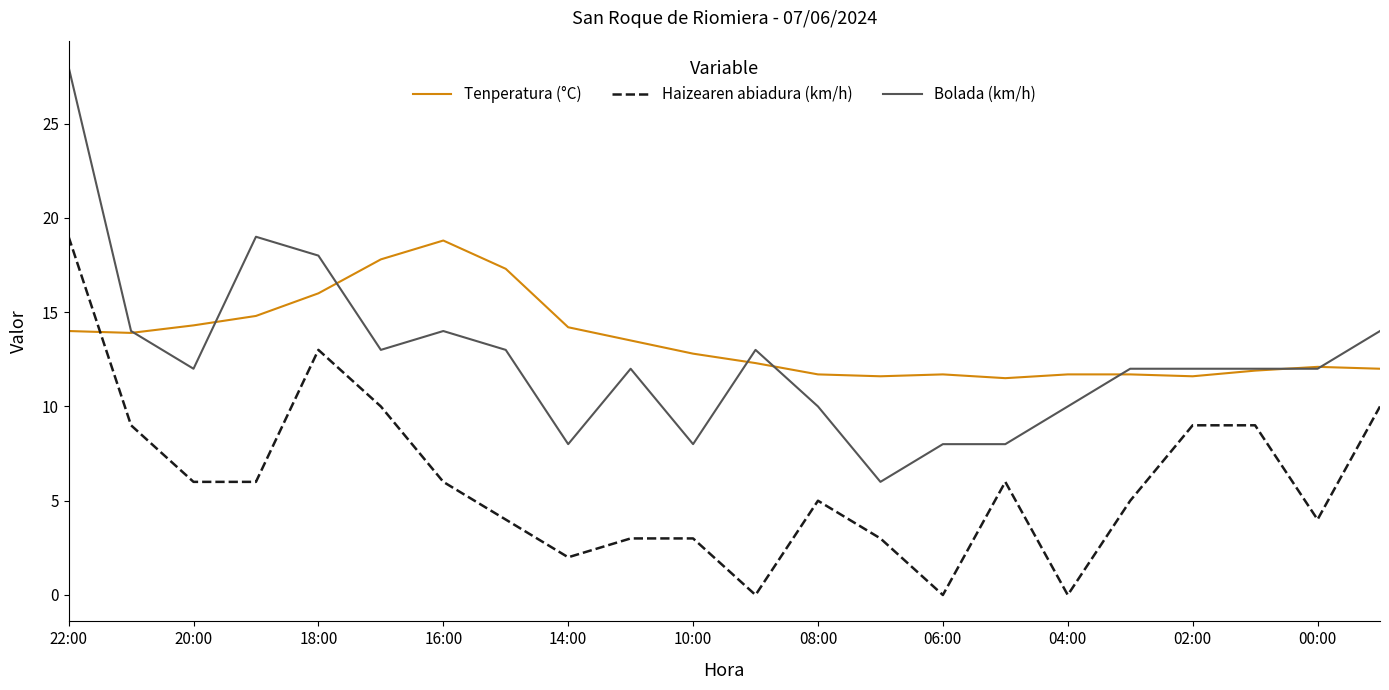

Which series has the largest range (max minus min)?

Bolada (km/h)